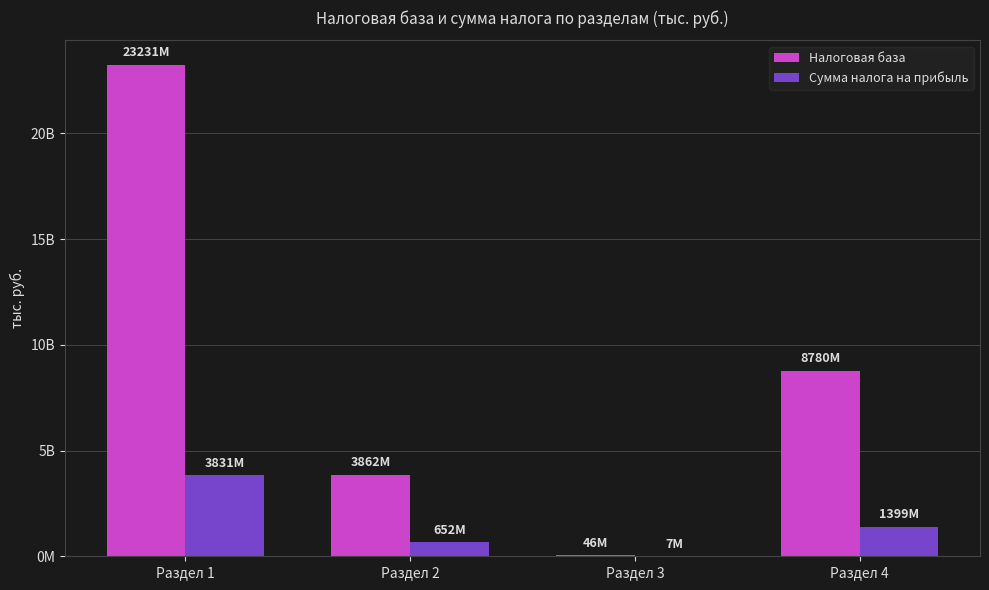

What is the highest value of the Налоговая база series?

23231771944